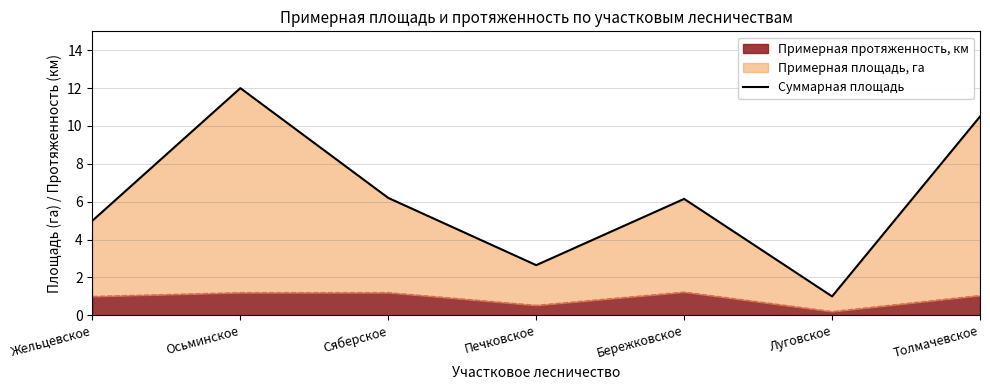

Which category has the highest value across all series?

Осьминское